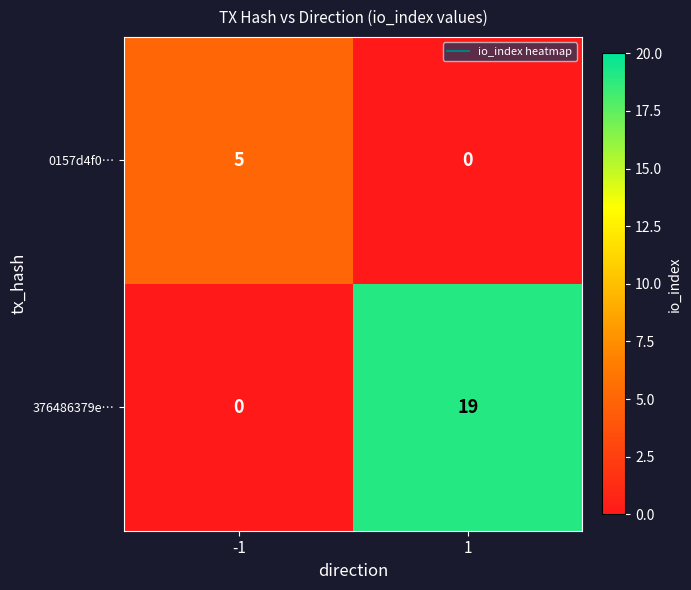

What is the difference between the 0157d4f0… values at -1 and 1?

5